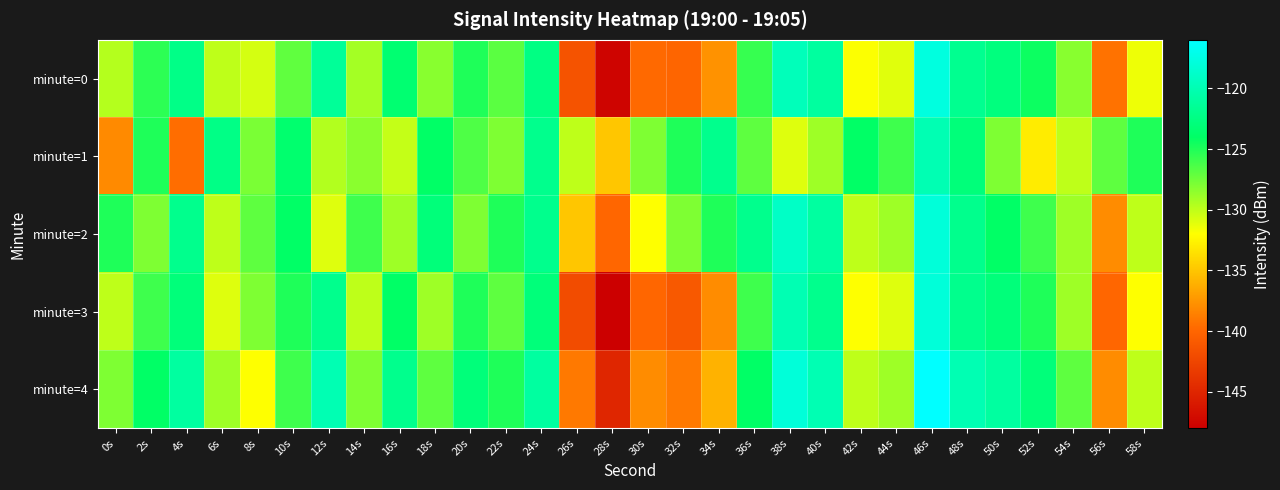

Reading right to left, what are all the values shown in this chart?

minute=0: 58s=-131.5	56s=-139.3	54s=-128.3	52s=-124.4	50s=-122.7	48s=-121.8	46s=-117.7	44s=-131.0	42s=-131.9	40s=-121.0	38s=-119.6	36s=-125.7	34s=-137.7	32s=-140.0	30s=-139.8	28s=-147.6	26s=-141.5	24s=-122.5	22s=-126.8	20s=-124.9	18s=-128.3	16s=-123.4	14s=-129.2	12s=-121.4	10s=-127.0	8s=-130.7	6s=-130.0	4s=-122.3	2s=-125.4	0s=-129.7
minute=1: 58s=-125.0	56s=-127.0	54s=-130.0	52s=-133.0	50s=-128.0	48s=-123.0	46s=-120.0	44s=-126.0	42s=-124.0	40s=-129.0	38s=-131.0	36s=-127.0	34s=-122.0	32s=-125.0	30s=-128.0	28s=-135.0	26s=-130.0	24s=-122.0	22s=-128.0	20s=-126.5	18s=-124.0	16s=-130.2	14s=-128.4	12s=-129.6	10s=-123.6	8s=-127.8	6s=-122.3	4s=-139.6	2s=-125.0	0s=-138.1
minute=2: 58s=-130.0	56s=-138.0	54s=-129.0	52s=-126.0	50s=-124.0	48s=-122.0	46s=-118.0	44s=-129.0	42s=-130.0	40s=-121.0	38s=-119.0	36s=-122.0	34s=-125.0	32s=-128.0	30s=-132.0	28s=-140.0	26s=-135.0	24s=-122.0	22s=-125.0	20s=-128.0	18s=-123.0	16s=-129.0	14s=-126.0	12s=-131.0	10s=-124.0	8s=-127.0	6s=-130.0	4s=-122.0	2s=-128.0	0s=-125.0
minute=3: 58s=-132.0	56s=-140.0	54s=-129.0	52s=-125.0	50s=-123.0	48s=-122.0	46s=-118.0	44s=-131.0	42s=-132.0	40s=-122.0	38s=-120.0	36s=-126.0	34s=-138.0	32s=-141.0	30s=-140.0	28s=-148.0	26s=-142.0	24s=-123.0	22s=-127.0	20s=-125.0	18s=-129.0	16s=-124.0	14s=-130.0	12s=-122.0	10s=-125.0	8s=-128.0	6s=-131.0	4s=-123.0	2s=-126.0	0s=-130.0
minute=4: 58s=-130.0	56s=-138.0	54s=-127.0	52s=-123.0	50s=-121.0	48s=-120.0	46s=-116.0	44s=-129.0	42s=-130.0	40s=-120.0	38s=-118.0	36s=-124.0	34s=-136.0	32s=-139.0	30s=-138.0	28s=-145.0	26s=-139.0	24s=-121.0	22s=-125.0	20s=-123.0	18s=-127.0	16s=-122.0	14s=-128.0	12s=-120.0	10s=-126.0	8s=-132.0	6s=-129.0	4s=-121.0	2s=-124.0	0s=-128.0